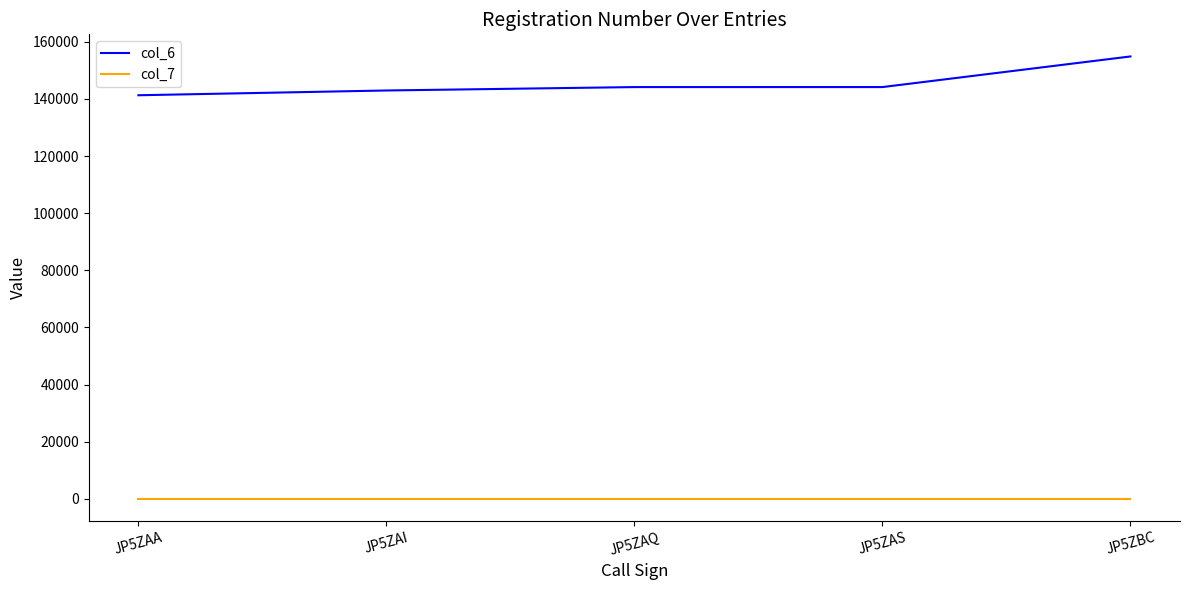

Which category has the highest value in the col_6 series?

JP5ZBC